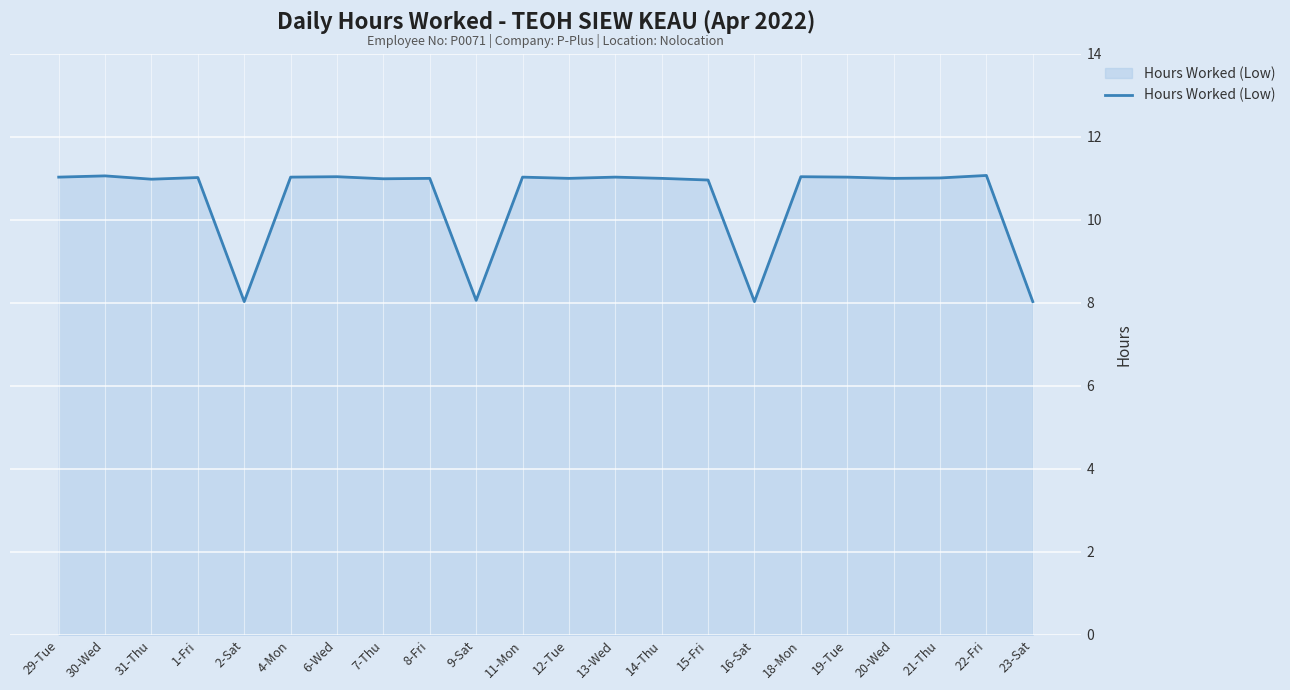

What is the ratio of the value at 19-Tue to the value at 18-Mon?

1.0